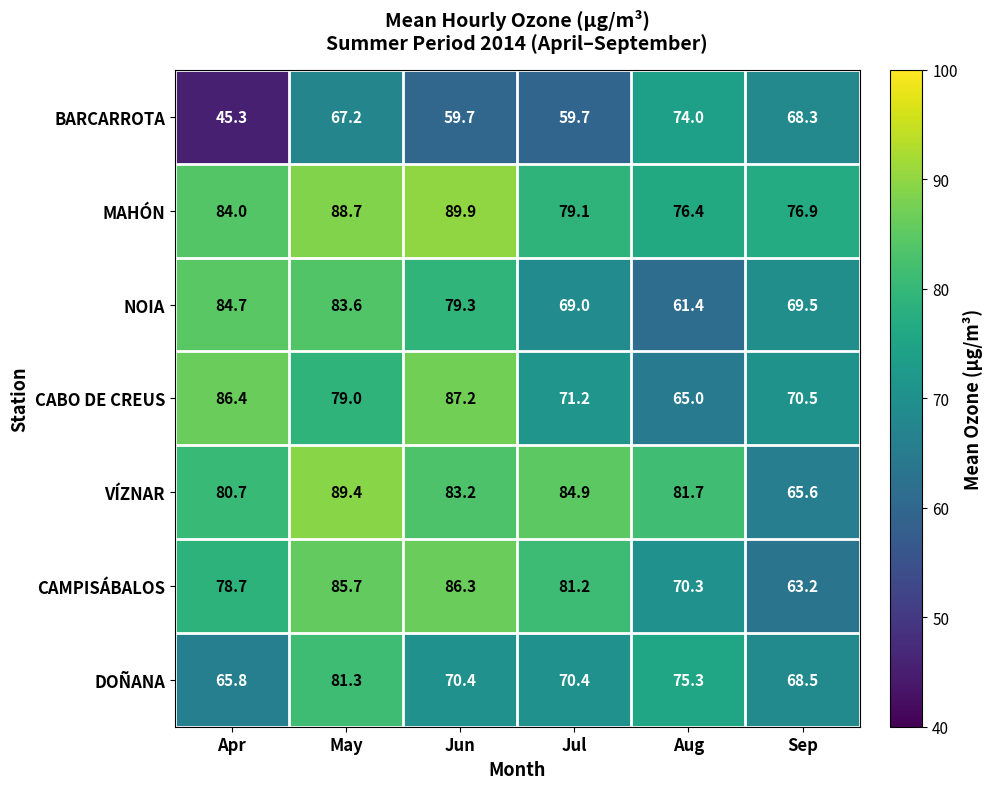

Which series changed the most between Jul and Sep?

VÍZNAR